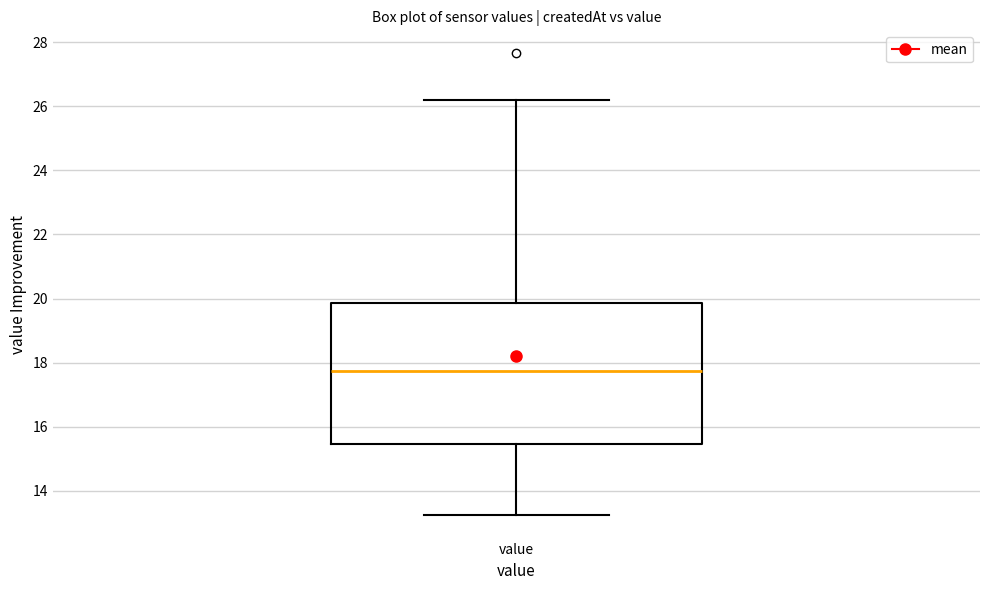

Read this box plot against the y-axis: the position of the median line, the range covered by the box, and the ends of both whiskers. The values are not printed on the chart, so give them approximately, as read against the axis.

median 17.8, box 15.4 to 19.8, whiskers 13.2 to 26.2